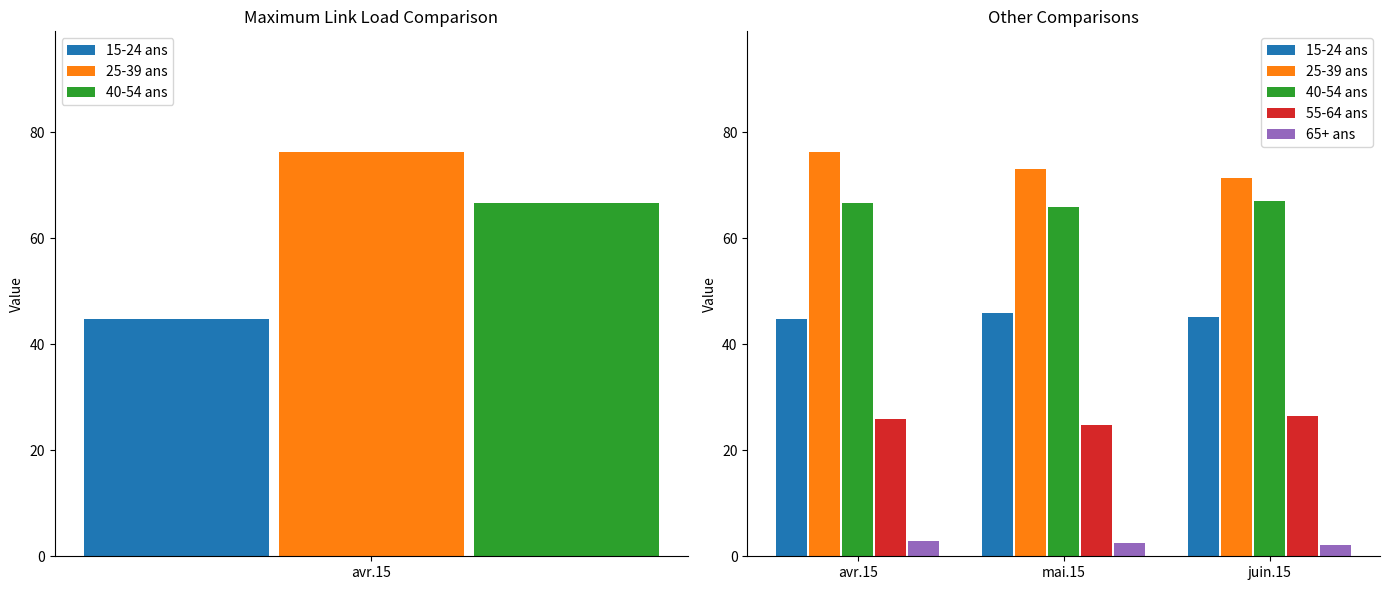

What is the maximum value shown in the chart?

76.2